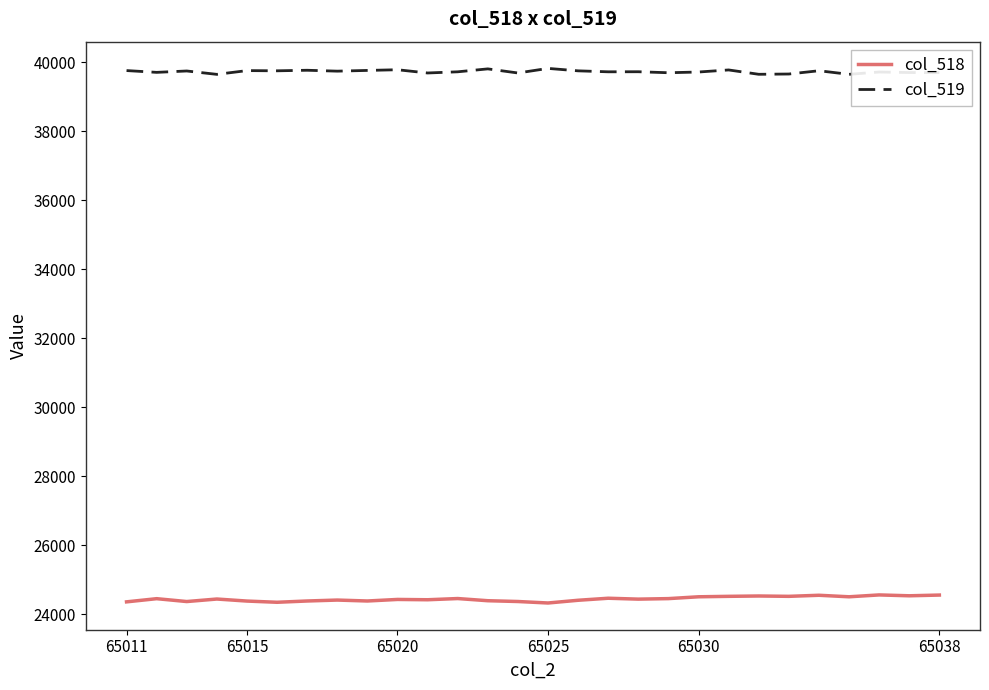

List the series in order of their peak value, highest first.

col_519, col_518